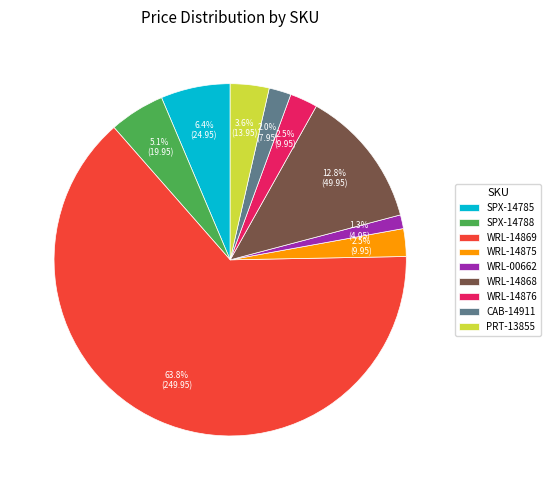

Which category has the biggest portion of the pie?

WRL-14869